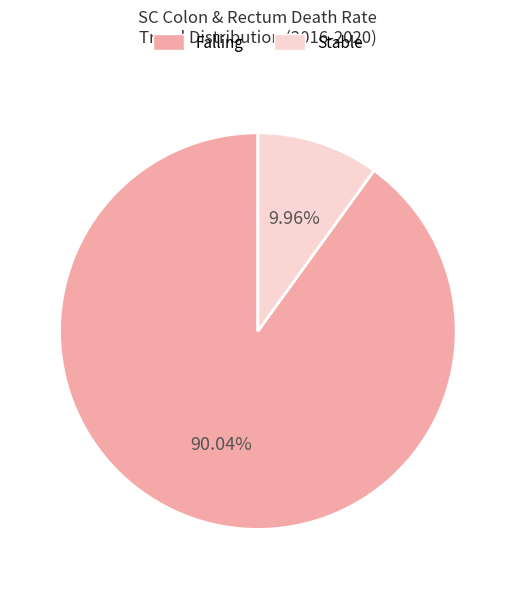

How many segments does this pie chart have?

2